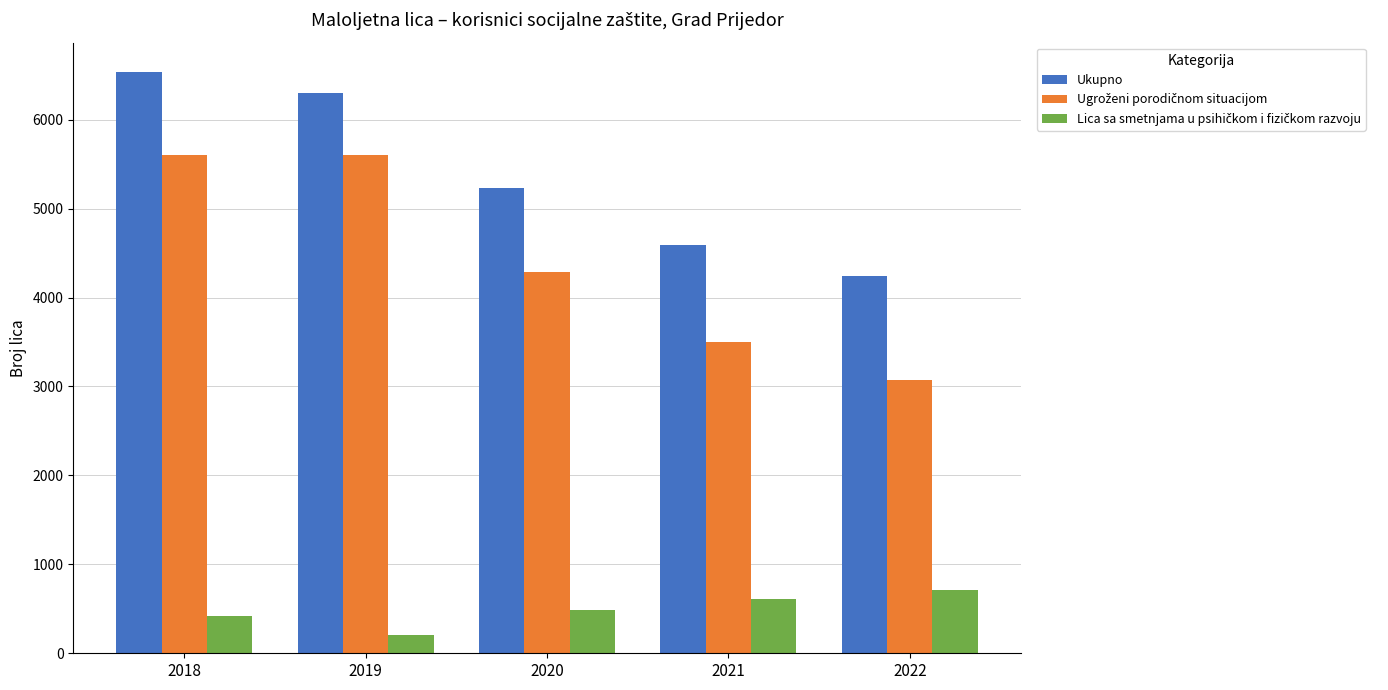

How many data points does each series have?

5